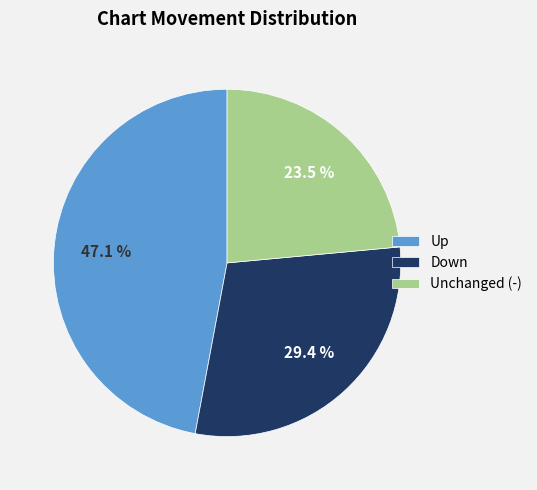

To the nearest percent, what is the average slice percentage?

33%